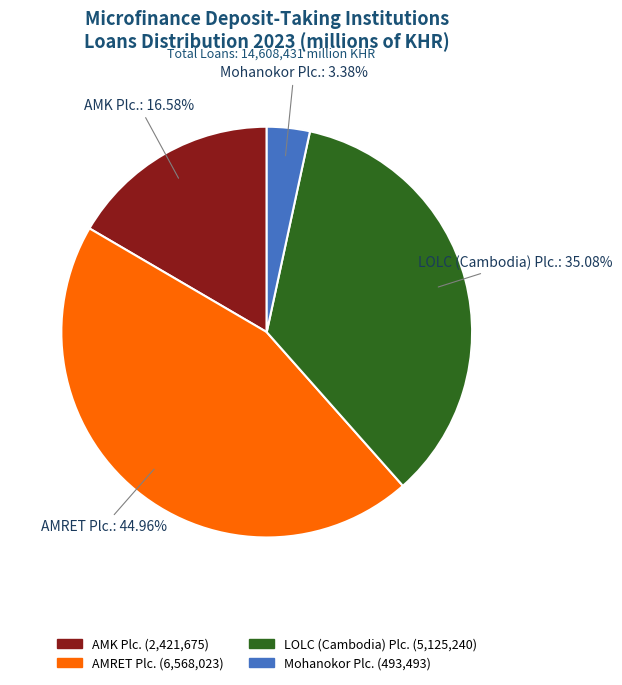

How many slices are in this pie chart?

4